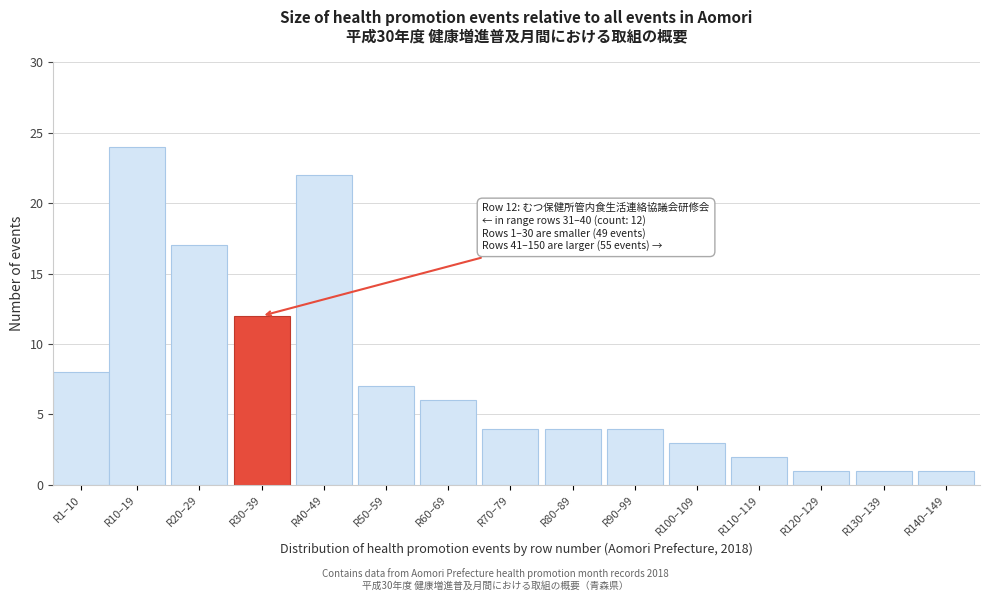

Reading left to right, transcribe all the data shown in this chart.

R1–10=8	R10–19=24	R20–29=17	R30–39=12	R40–49=22	R50–59=7	R60–69=6	R70–79=4	R80–89=4	R90–99=4	R100–109=3	R110–119=2	R120–129=1	R130–139=1	R140–149=1